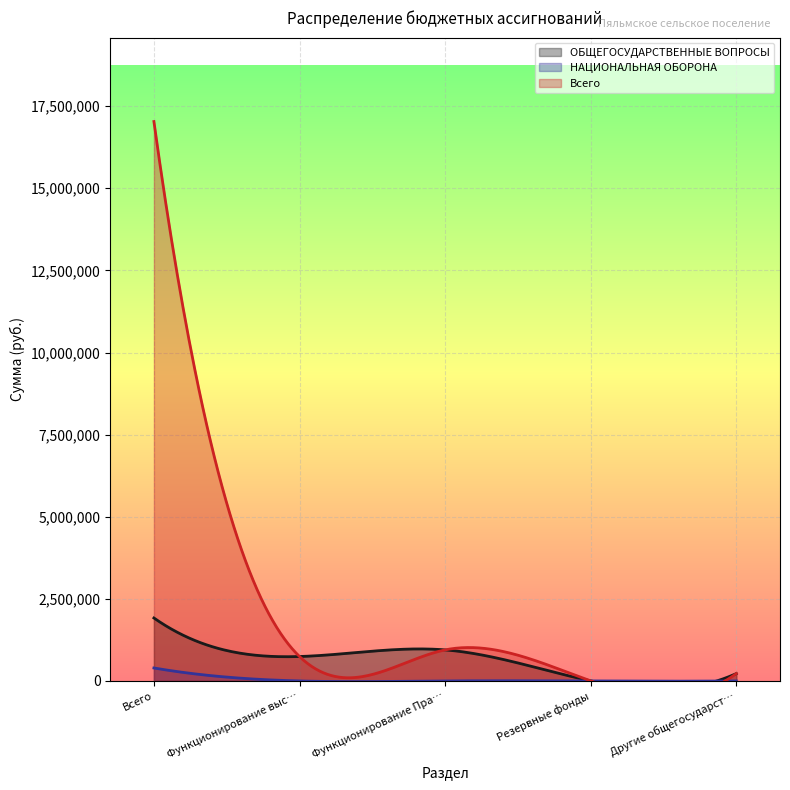

True or false: НАЦИОНАЛЬНАЯ ОБОРОНА and ОБЩЕГОСУДАРСТВЕННЫЕ ВОПРОСЫ cross at least once.

False